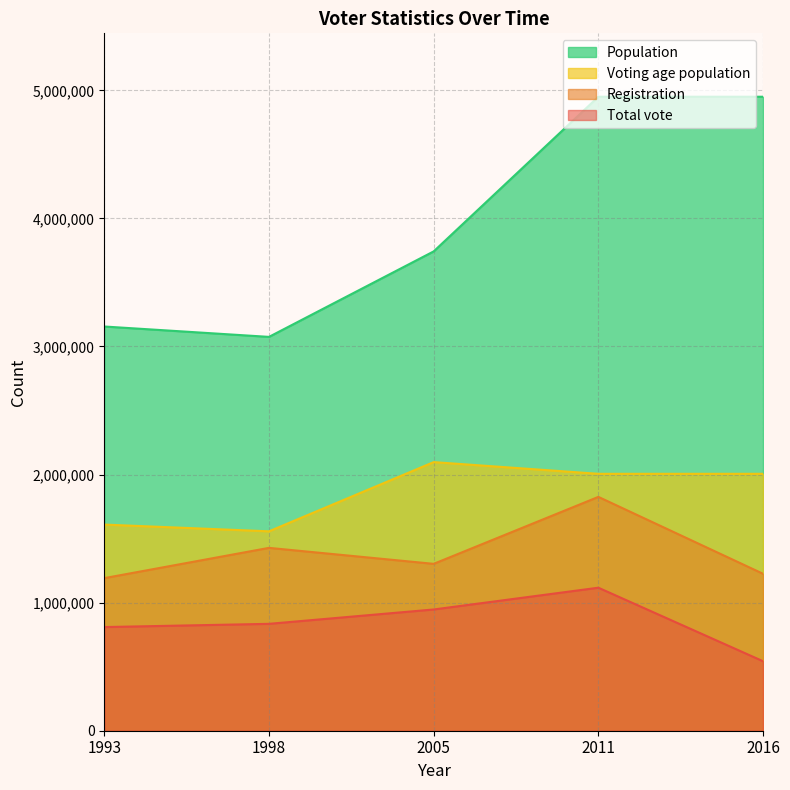

How many lines are shown in the chart?

4